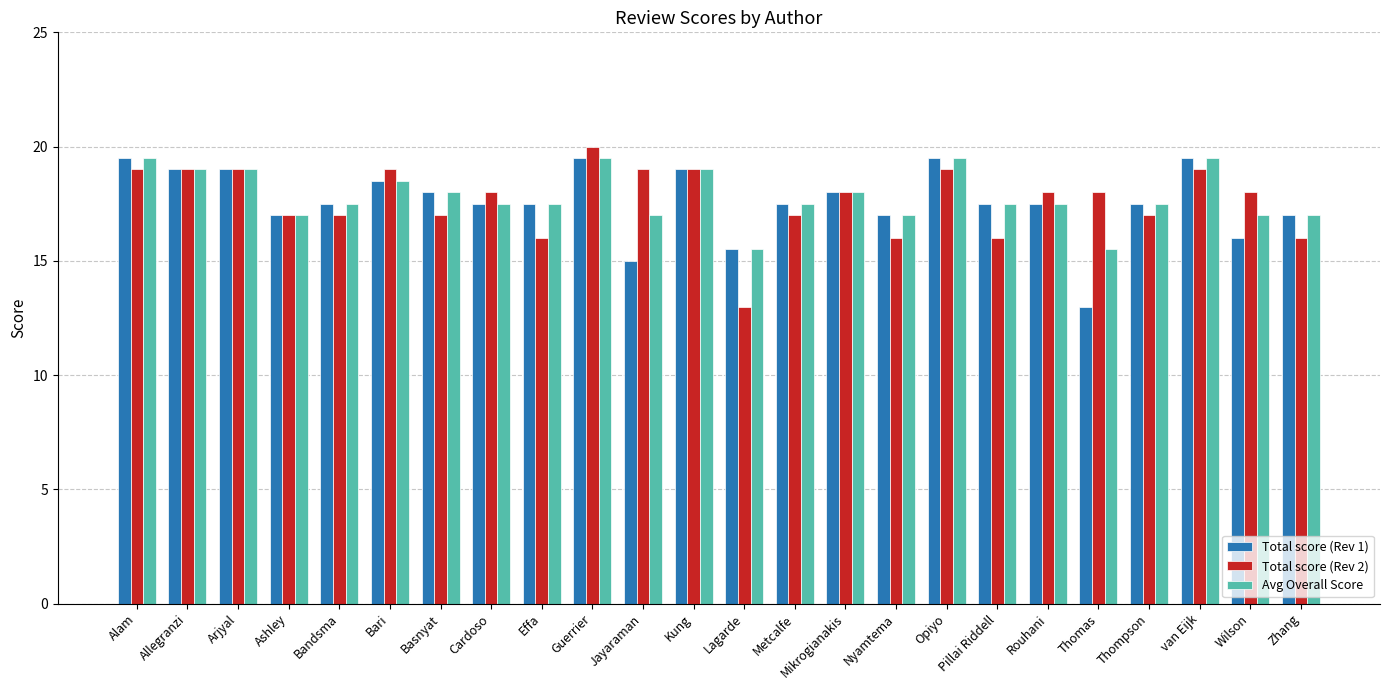

Reading right to left, transcribe all the data shown in this chart.

Total score (Rev 1): 17.0	16.0	19.5	17.5	13.0	17.5	17.5	19.5	17.0	18.0	17.5	15.5	19.0	15.0	19.5	17.5	17.5	18.0	18.5	17.5	17.0	19.0	19.0	19.5
Total score (Rev 2): 16.0	18.0	19.0	17.0	18.0	18.0	16.0	19.0	16.0	18.0	17.0	13.0	19.0	19.0	20.0	16.0	18.0	17.0	19.0	17.0	17.0	19.0	19.0	19.0
Avg Overall Score: 17.0	17.0	19.5	17.5	15.5	17.5	17.5	19.5	17.0	18.0	17.5	15.5	19.0	17.0	19.5	17.5	17.5	18.0	18.5	17.5	17.0	19.0	19.0	19.5